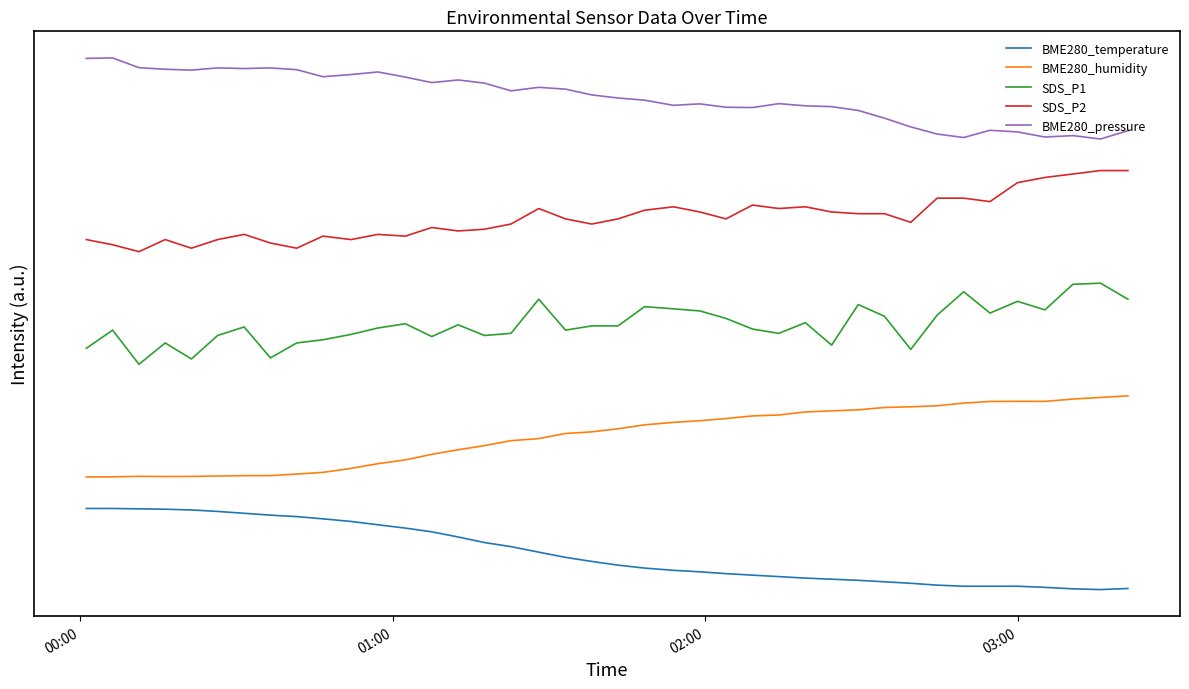

What are all the series names shown in the legend?

BME280_temperature, BME280_humidity, SDS_P1, SDS_P2, BME280_pressure